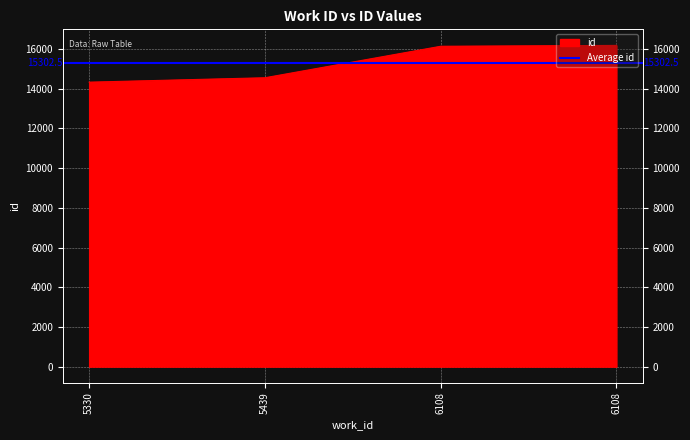

What is the ratio of the value at 6108 to the value at 6108?

1.0